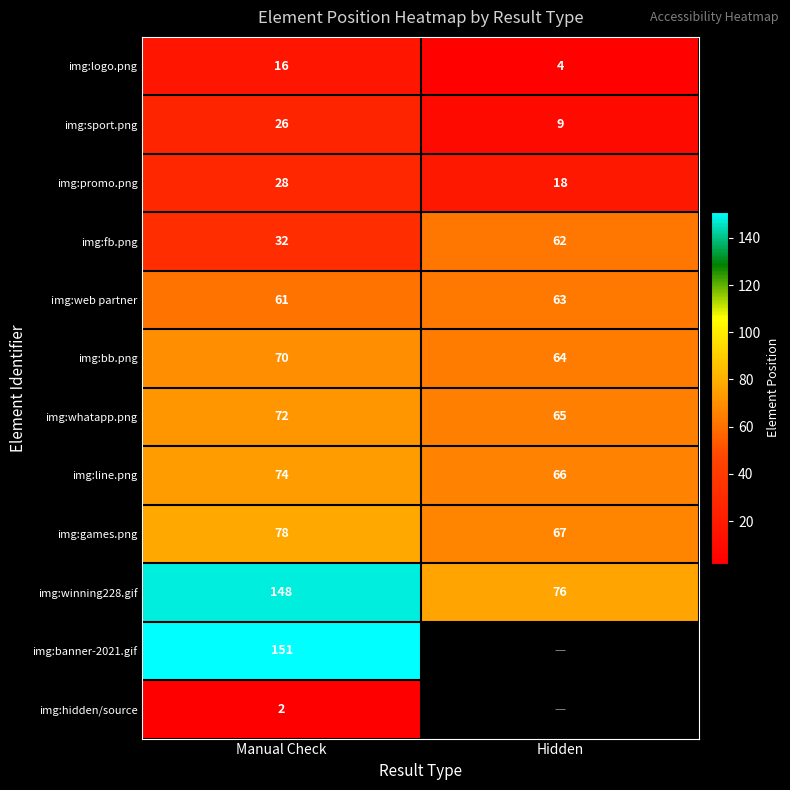

Rank the categories by img:whatapp.png value from highest to lowest.

Manual Check, Hidden